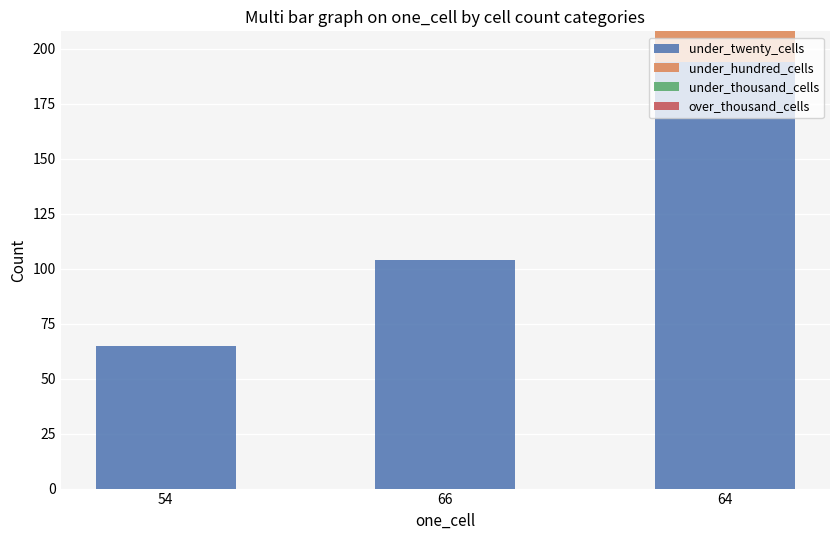

At which category is the sum across all series the highest?

64